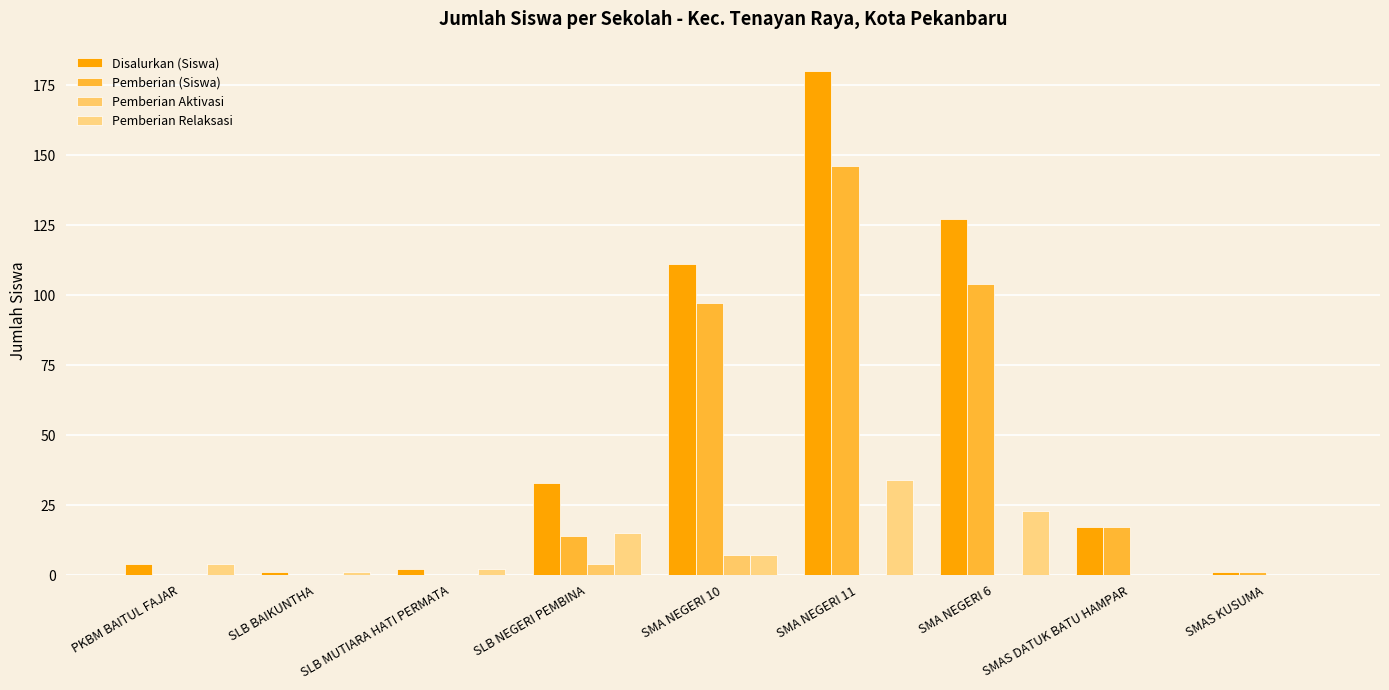

Reading left to right, list all the values displayed in this chart.

Disalurkan (Siswa): 4	1	2	33	111	180	127	17	1
Pemberian (Siswa): 0	0	0	14	97	146	104	17	1
Pemberian Aktivasi: 0	0	0	4	7	0	0	0	0
Pemberian Relaksasi: 4	1	2	15	7	34	23	0	0